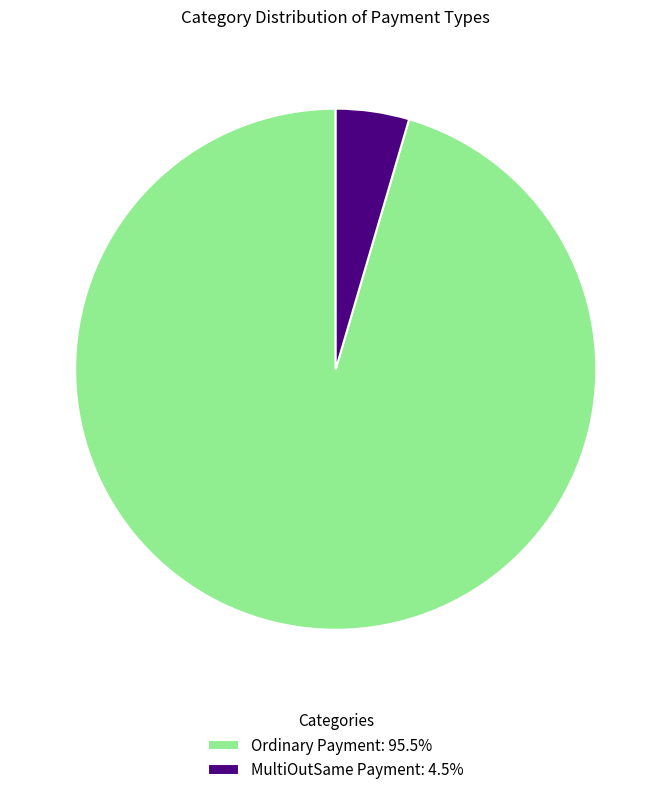

Does MultiOutSame Payment account for over 50% of the chart?

No